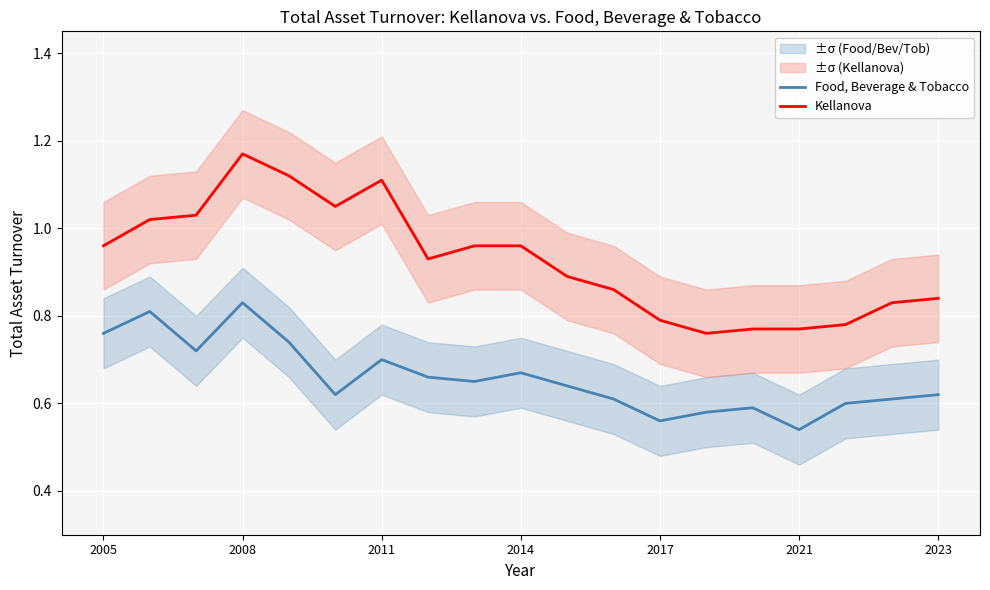

What are all the series names shown in the legend?

Food, Beverage & Tobacco, Kellanova